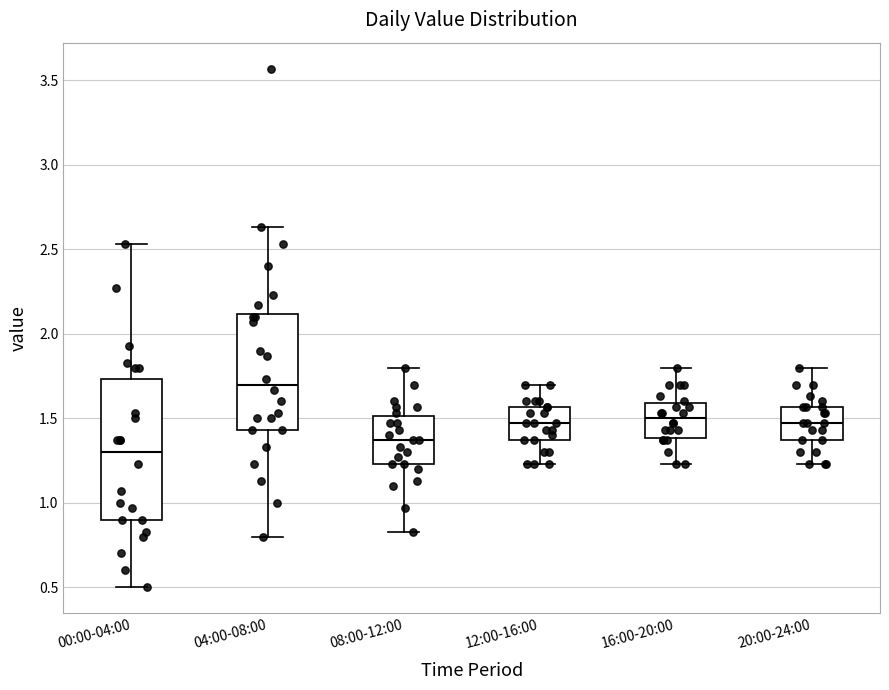

Which box is the tallest, from its lower edge to its upper edge?

00:00-04:00